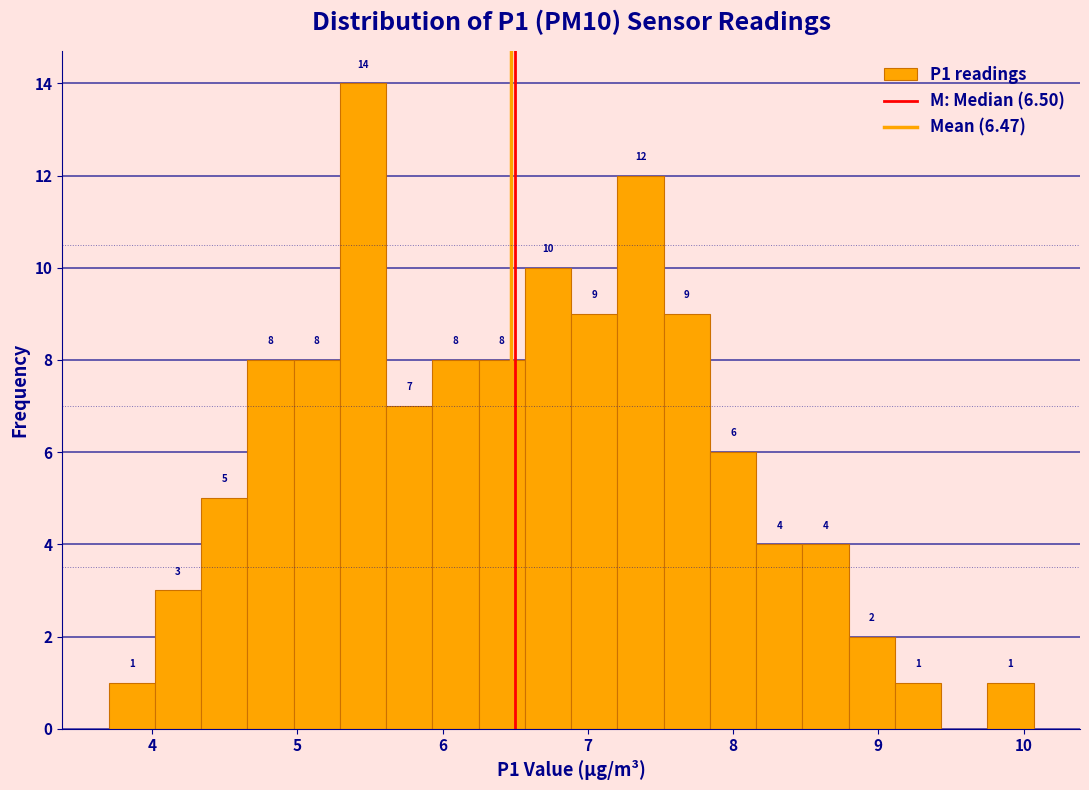

Read against the x-axis, roughly where is the centre of the tallest bar?

5.5